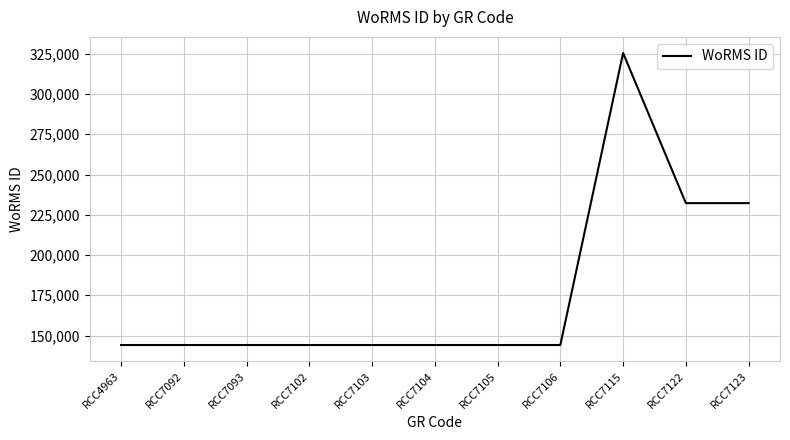

What is the average value?

176613